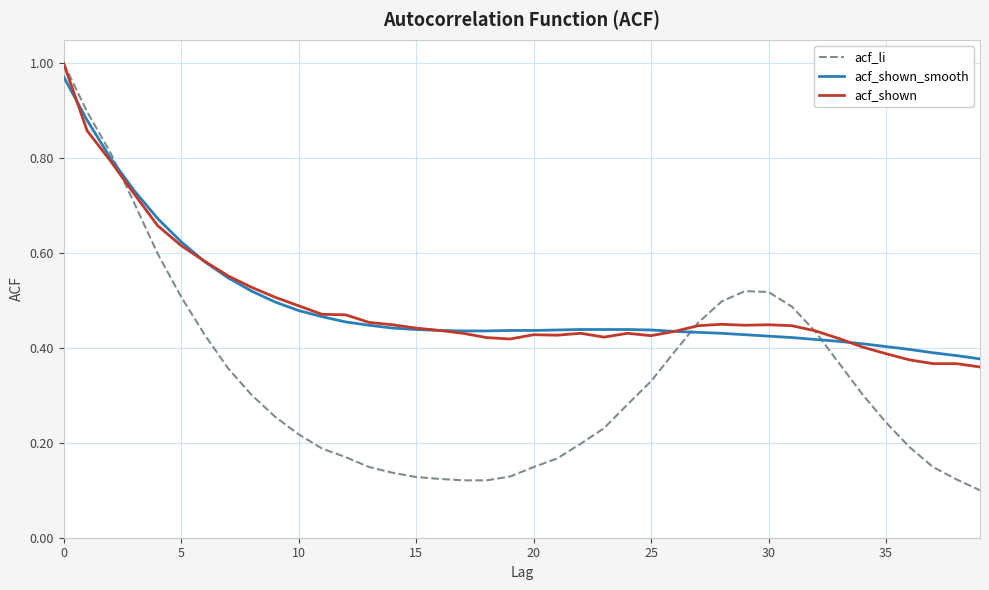

At how many categories does at least one series exceed 0?

40